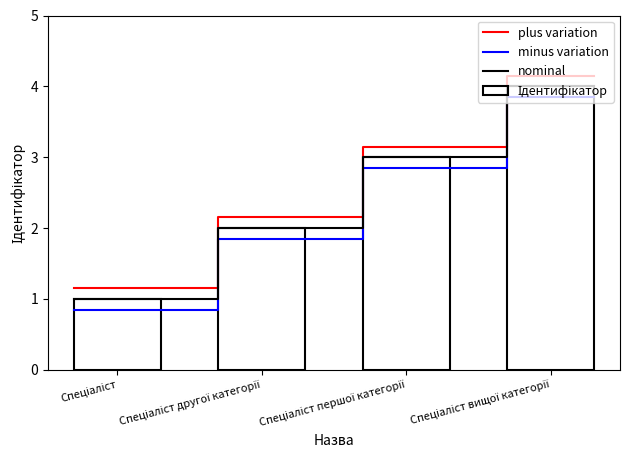

List the labels in order of value, largest first.

Спеціаліст вищої категорії, Спеціаліст першої категорії, Спеціаліст другої категорії, Спеціаліст